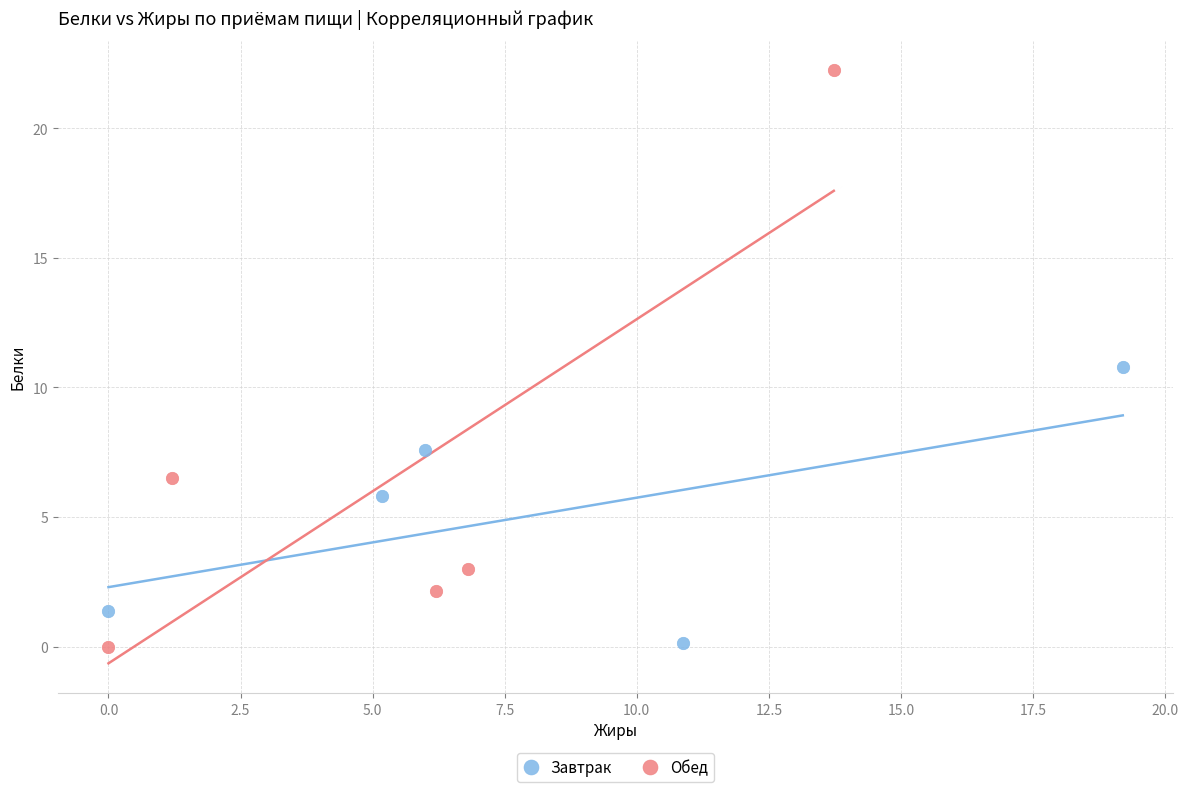

Which series has the widest spread of Y values?

Обед